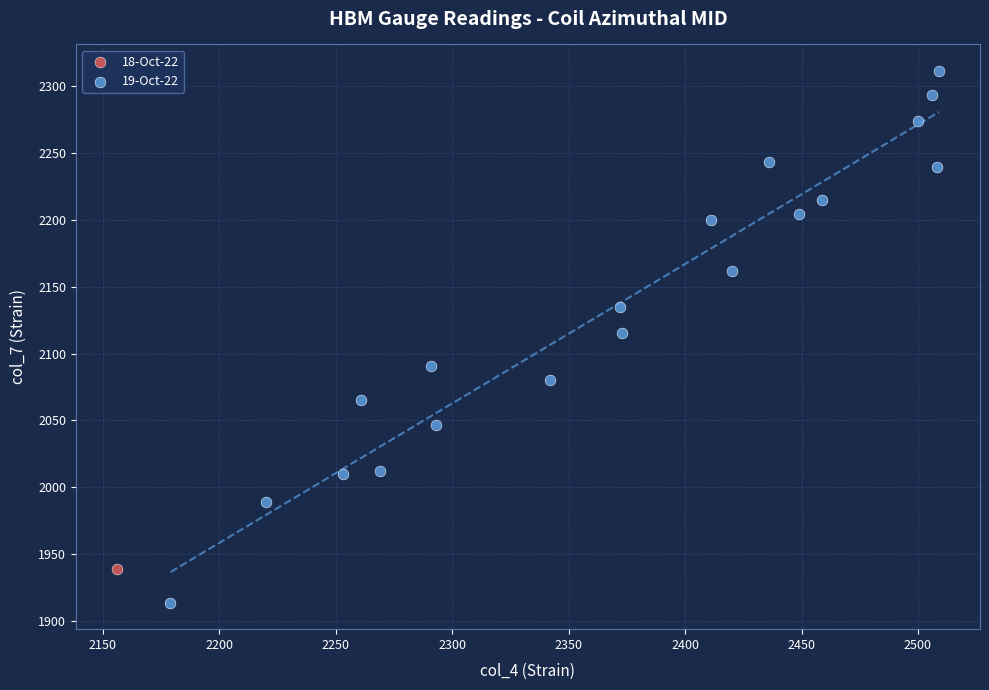

What are all the series names shown in the legend?

18-Oct-22, 19-Oct-22